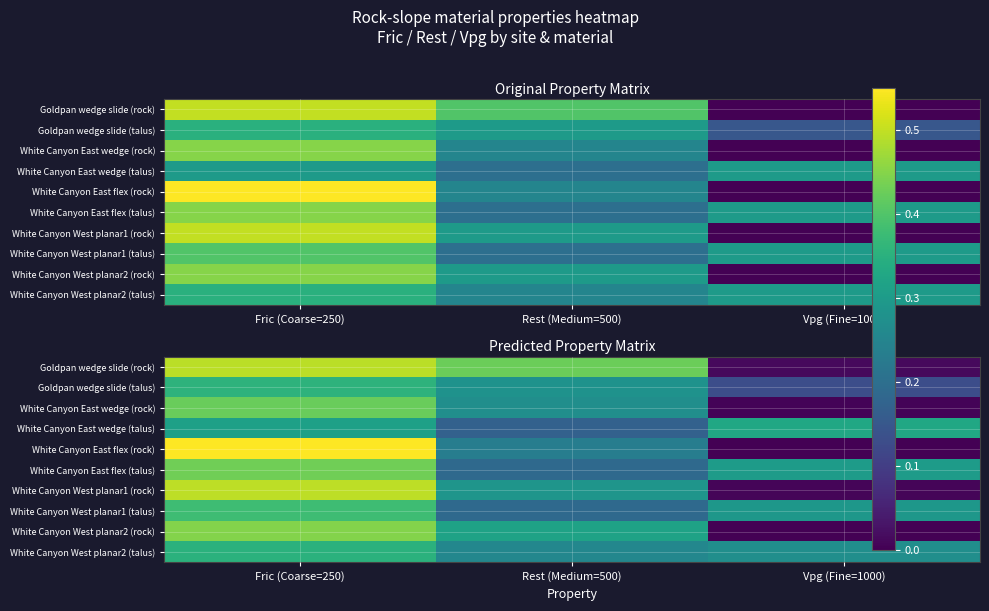

How many data points does each series have?

3